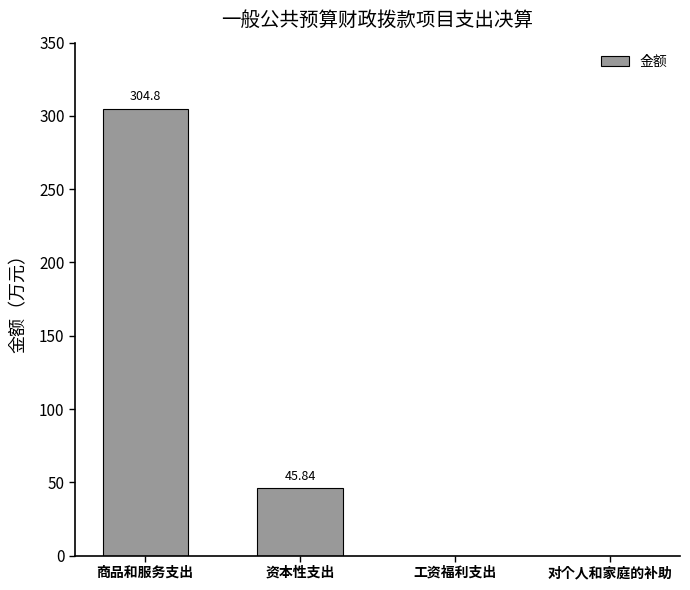

At which category does the chart reach its peak across all series?

商品和服务支出